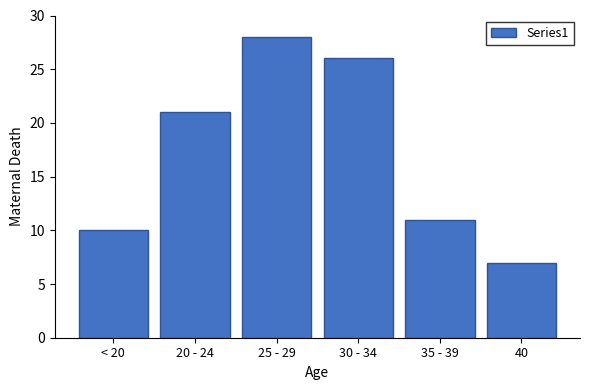

Reading right to left, transcribe all the data shown in this chart.

40=7	35 - 39=11	30 - 34=26	25 - 29=28	20 - 24=21	< 20=10